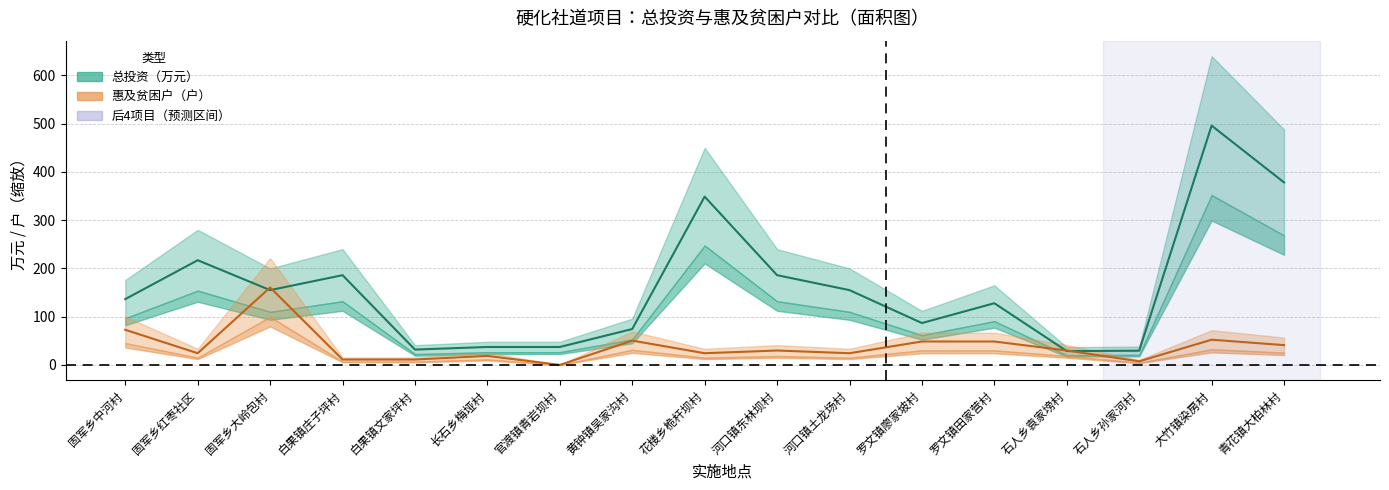

At 罗文镇廖家坡村, list the series in order from largest to smallest.

总投资, 惠及贫困户